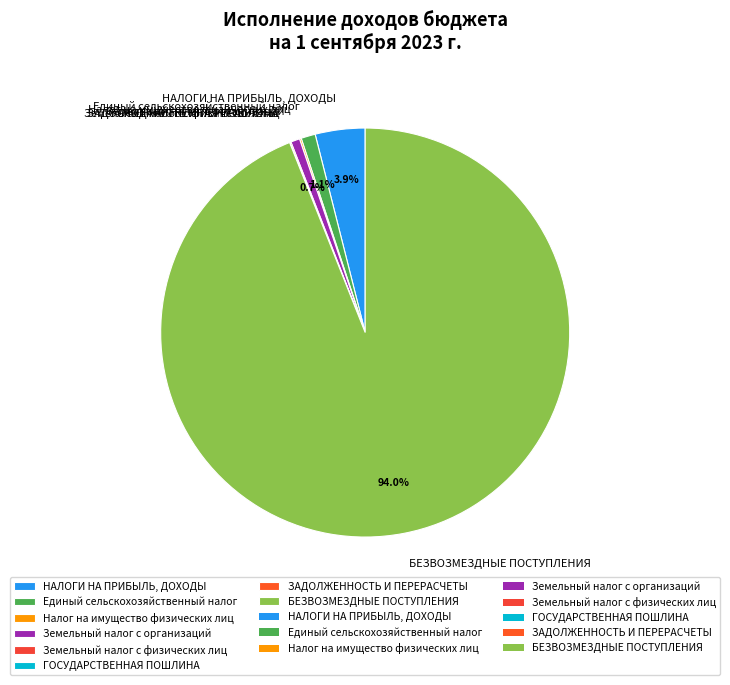

What percentage is NOT represented by Земельный налог с организаций?

99.3%